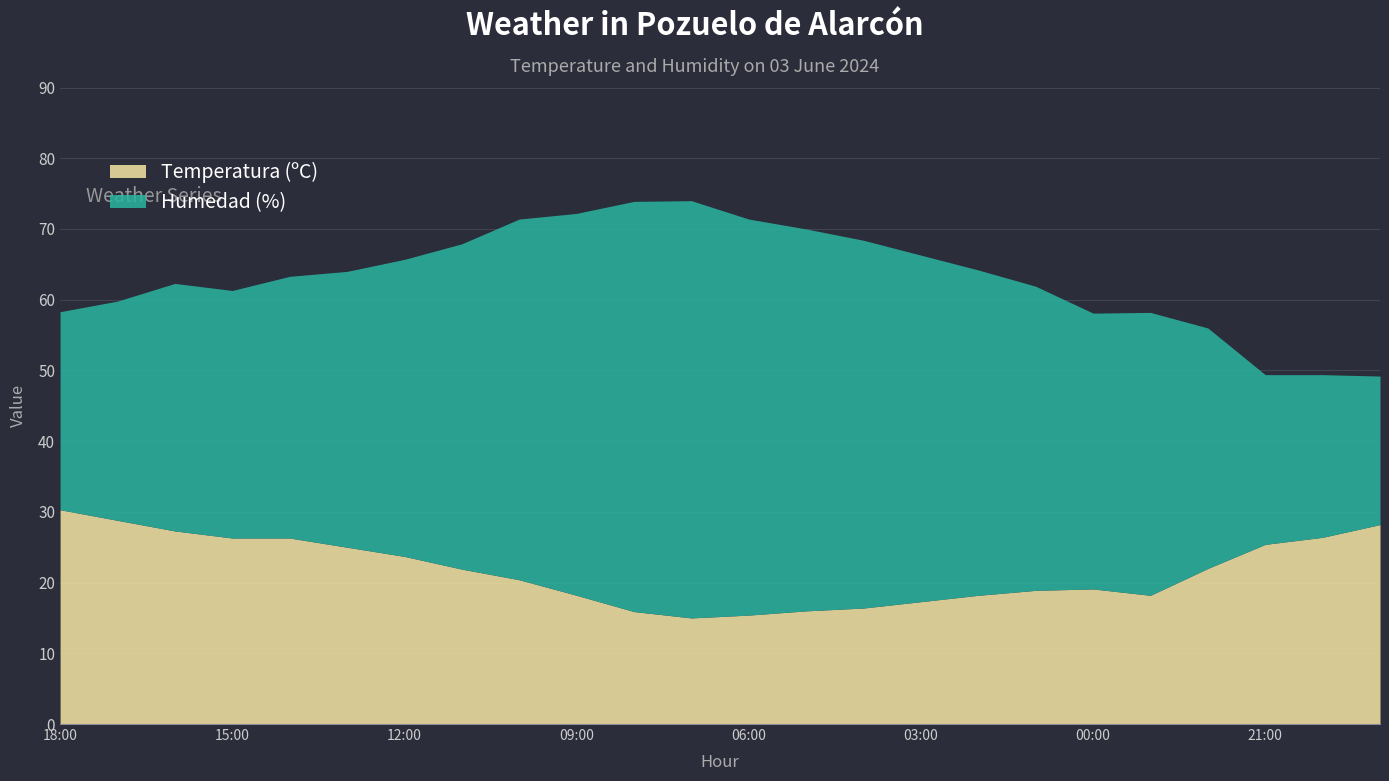

Reading left to right, extract all data points from this chart.

18:00=30.3	17:00=28.8	16:00=27.3	15:00=26.3	14:00=26.3	13:00=25.0	12:00=23.7	11:00=21.9	10:00=20.4	09:00=18.2	08:00=15.9	07:00=15.0	06:00=15.4	05:00=16.0	04:00=16.4	03:00=17.3	02:00=18.2	01:00=18.9	00:00=19.1	23:00=18.2	22:00=22.0	21:00=25.4	20:00=26.4	19:00=28.2